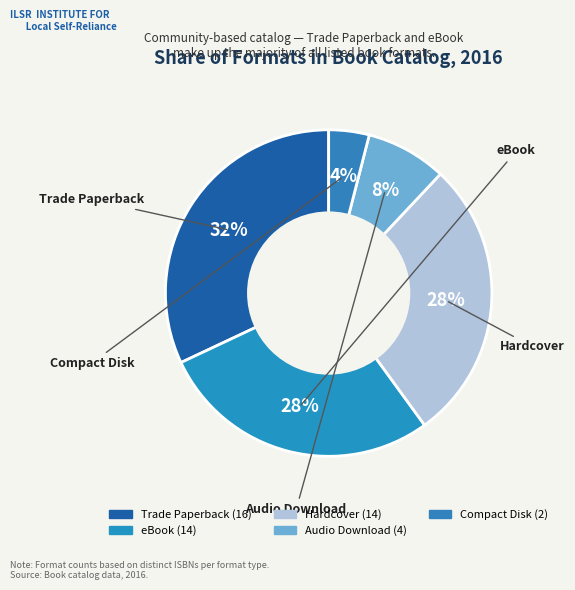

Does Hardcover account for over 50% of the chart?

No